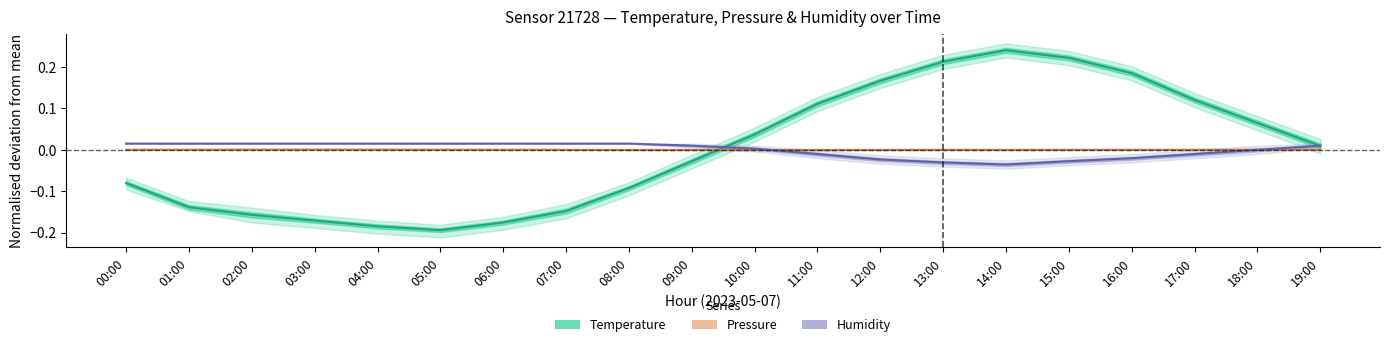

At which label does Humidity first exceed 0?

00:00